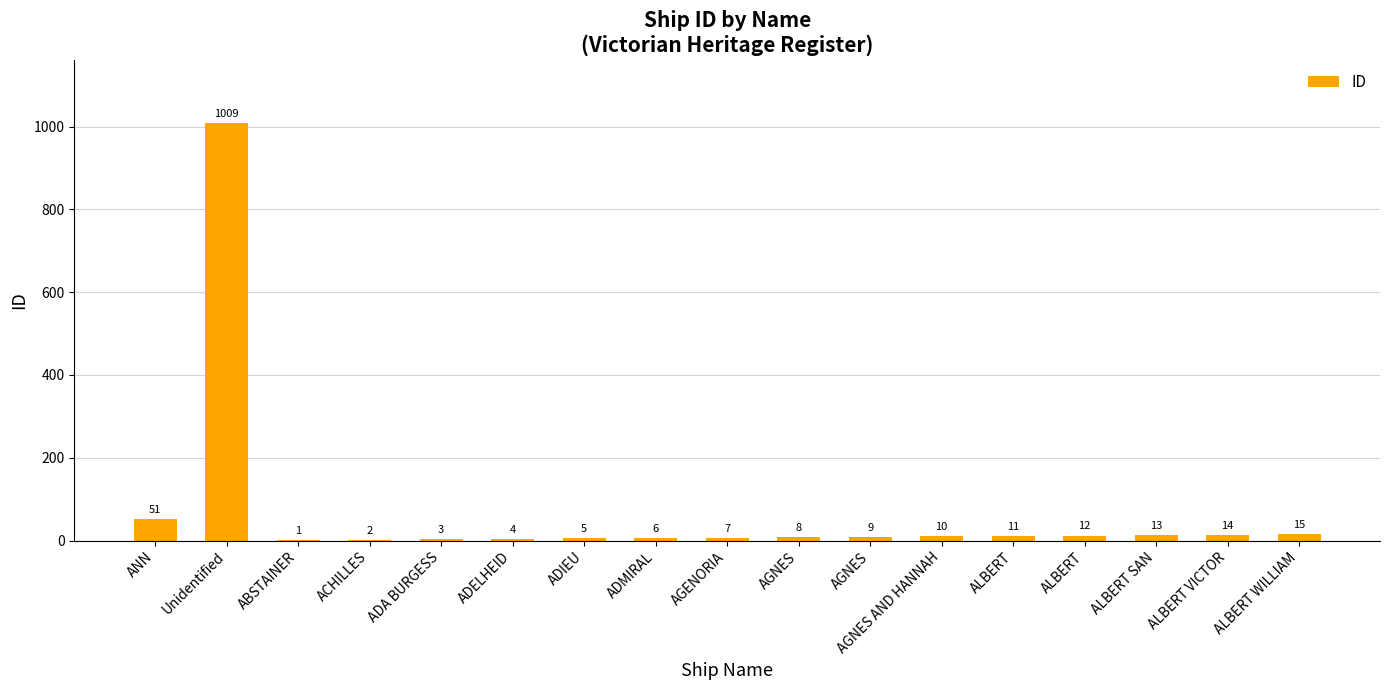

The value at ADIEU is 1. True or false?

False